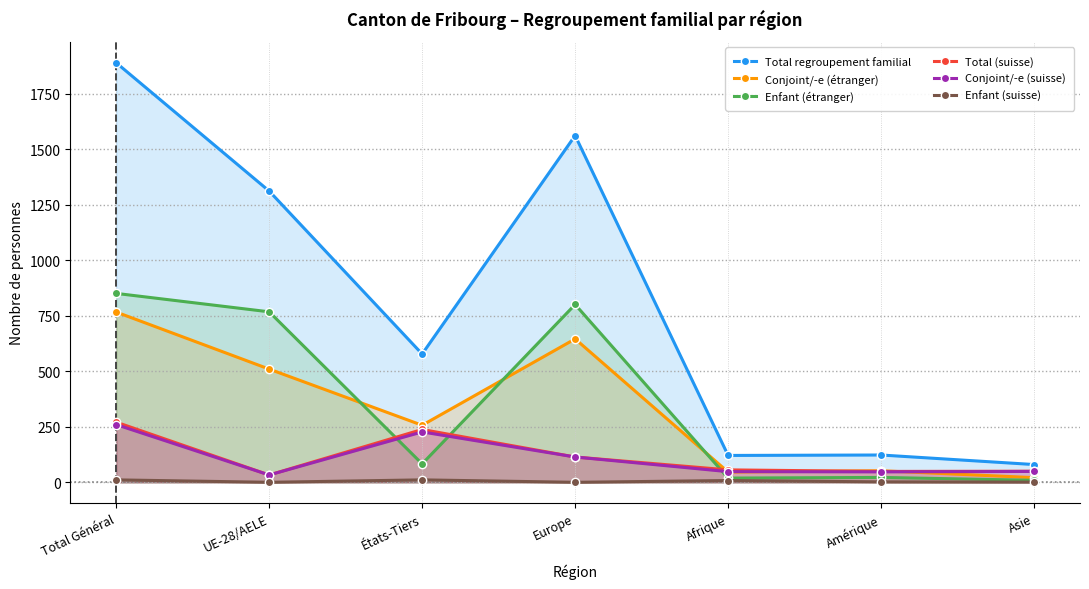

True or false: Conjoint/-e (suisse) and Total regroupement familial intersect in this chart.

False